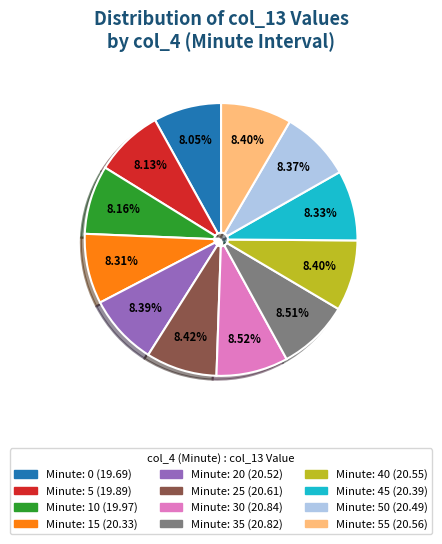

Count the number of slices in the pie.

12